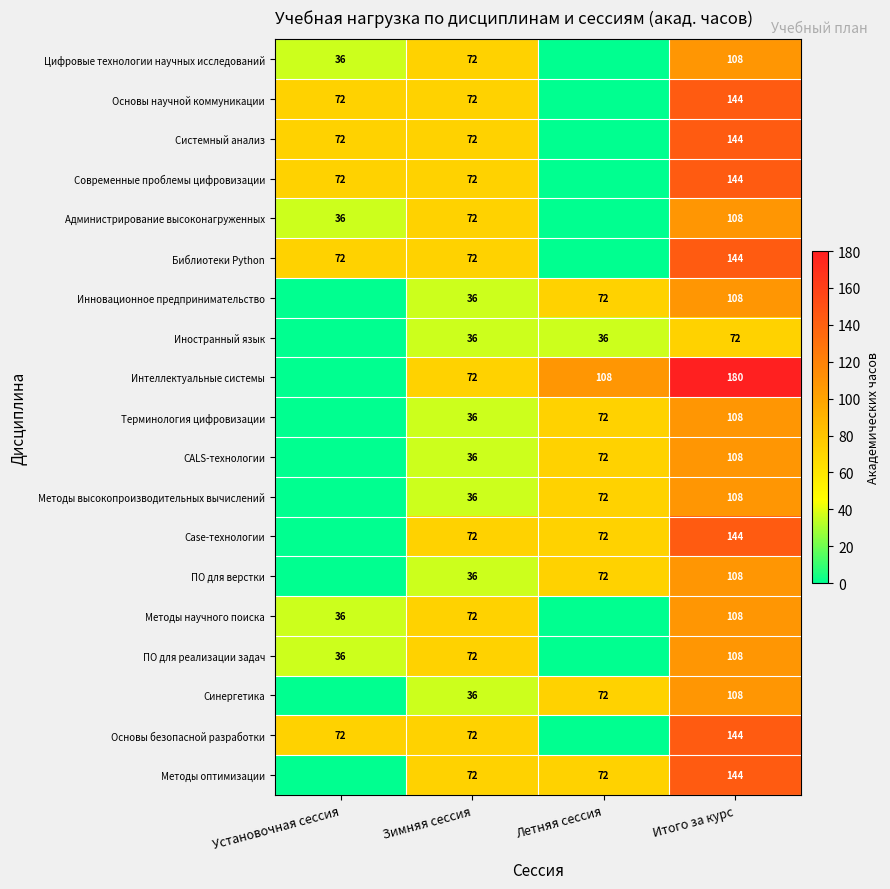

What is the total value across all series at Итого за курс?

2340